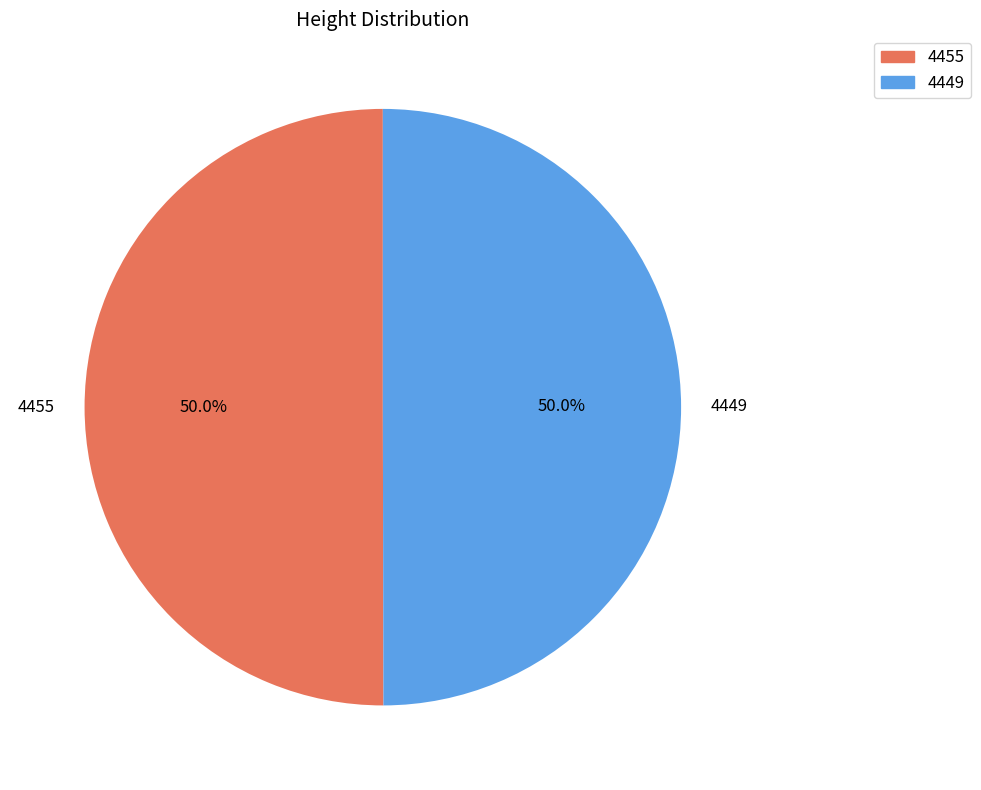

Combined, what portion of the pie is 4449 and 4455?

100.0%